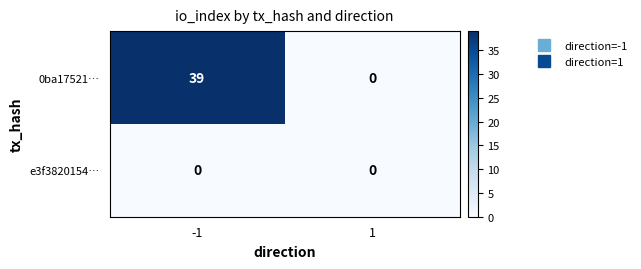

What is the maximum value for 0ba17521…?

39